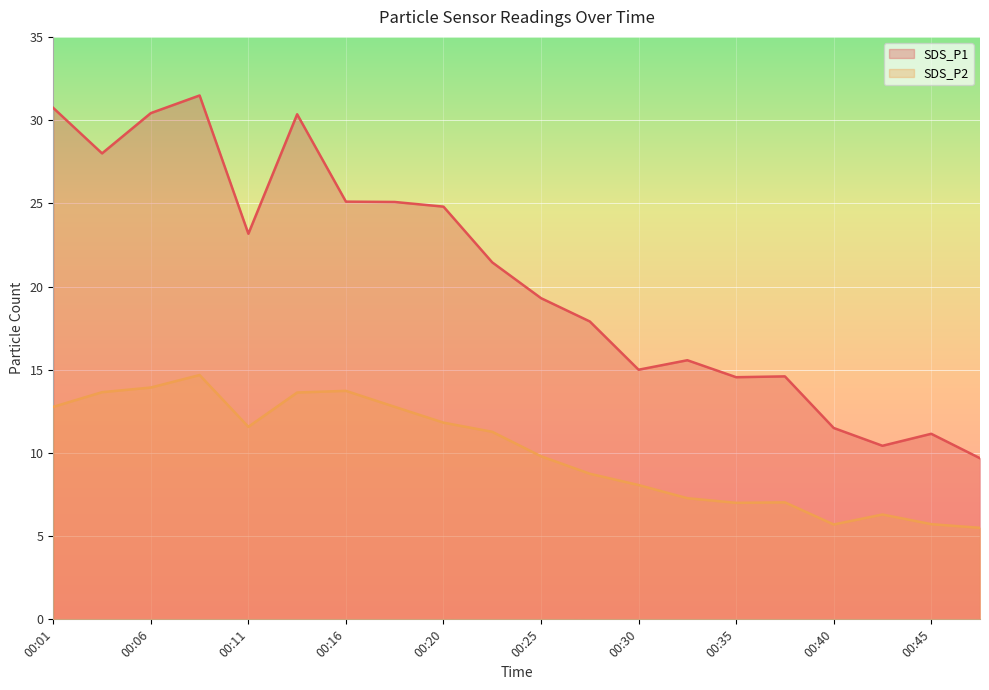

What is the minimum value shown in the chart?

5.5